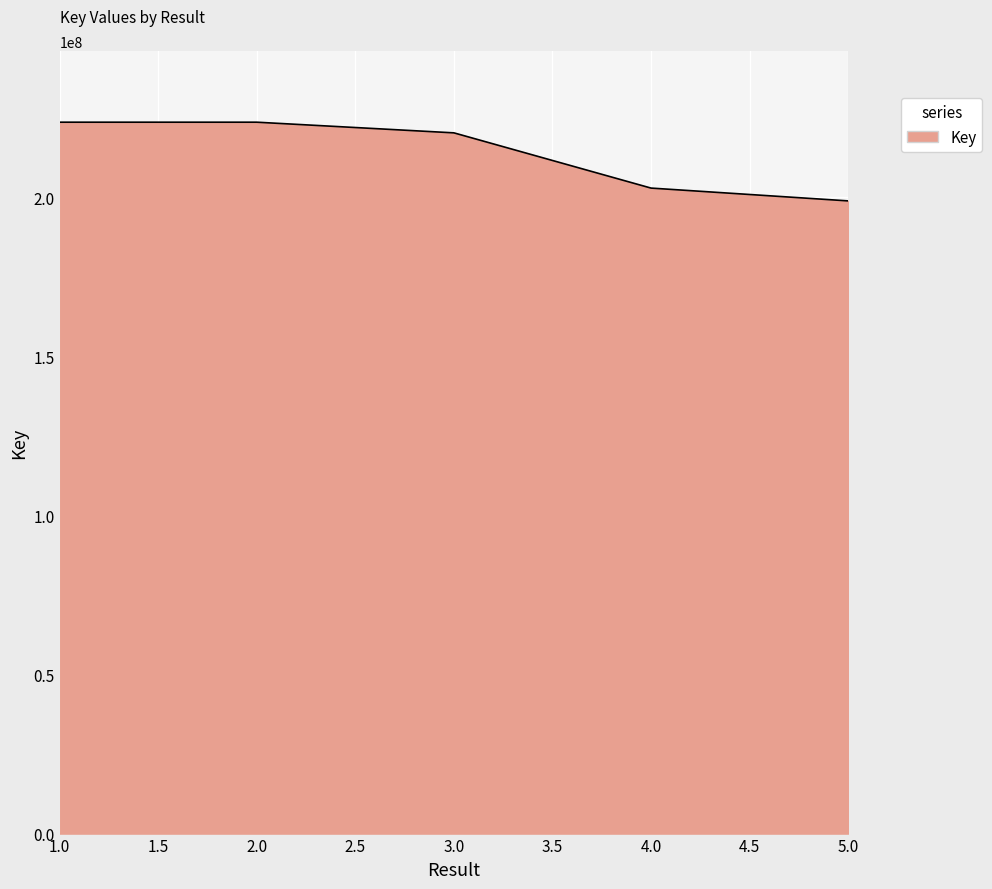

Approximately how many times larger is the value at 1.0 compared to 2.0?

1.0